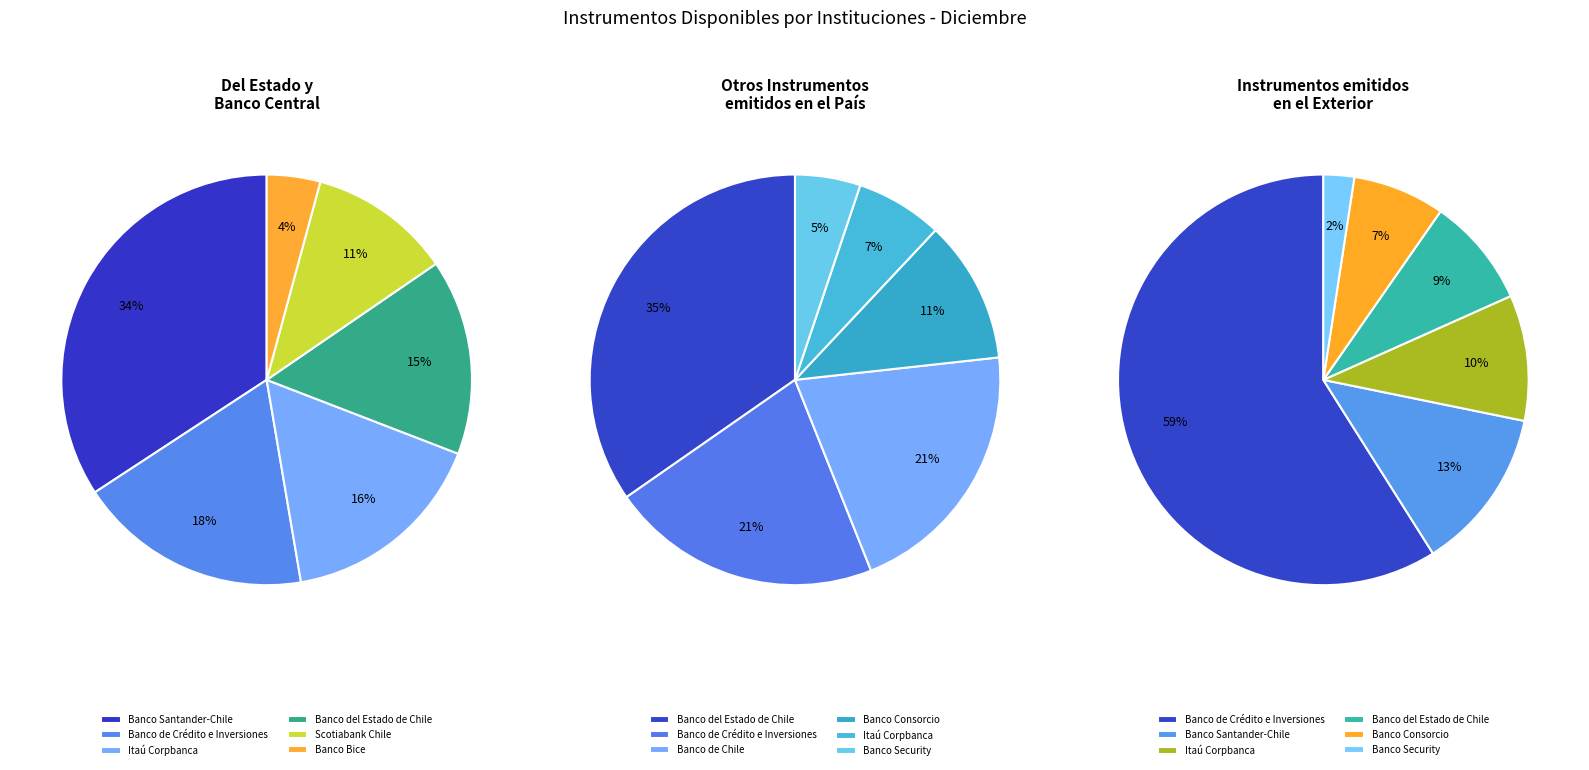

Which slice is the largest?

Banco Santander-Chile